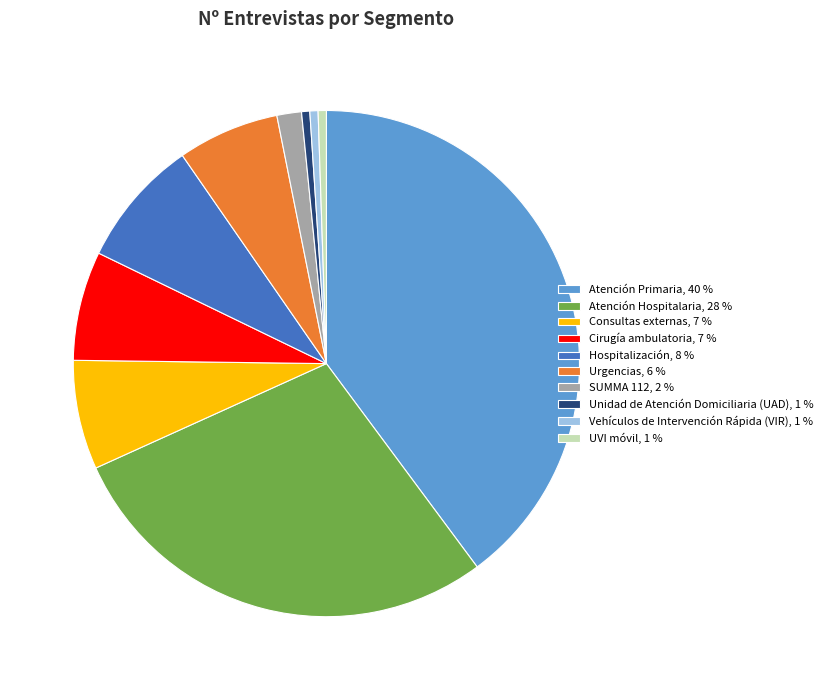

Which has a higher value, Cirugía ambulatoria, 7 % or SUMMA 112, 2 %?

Cirugía ambulatoria, 7 %